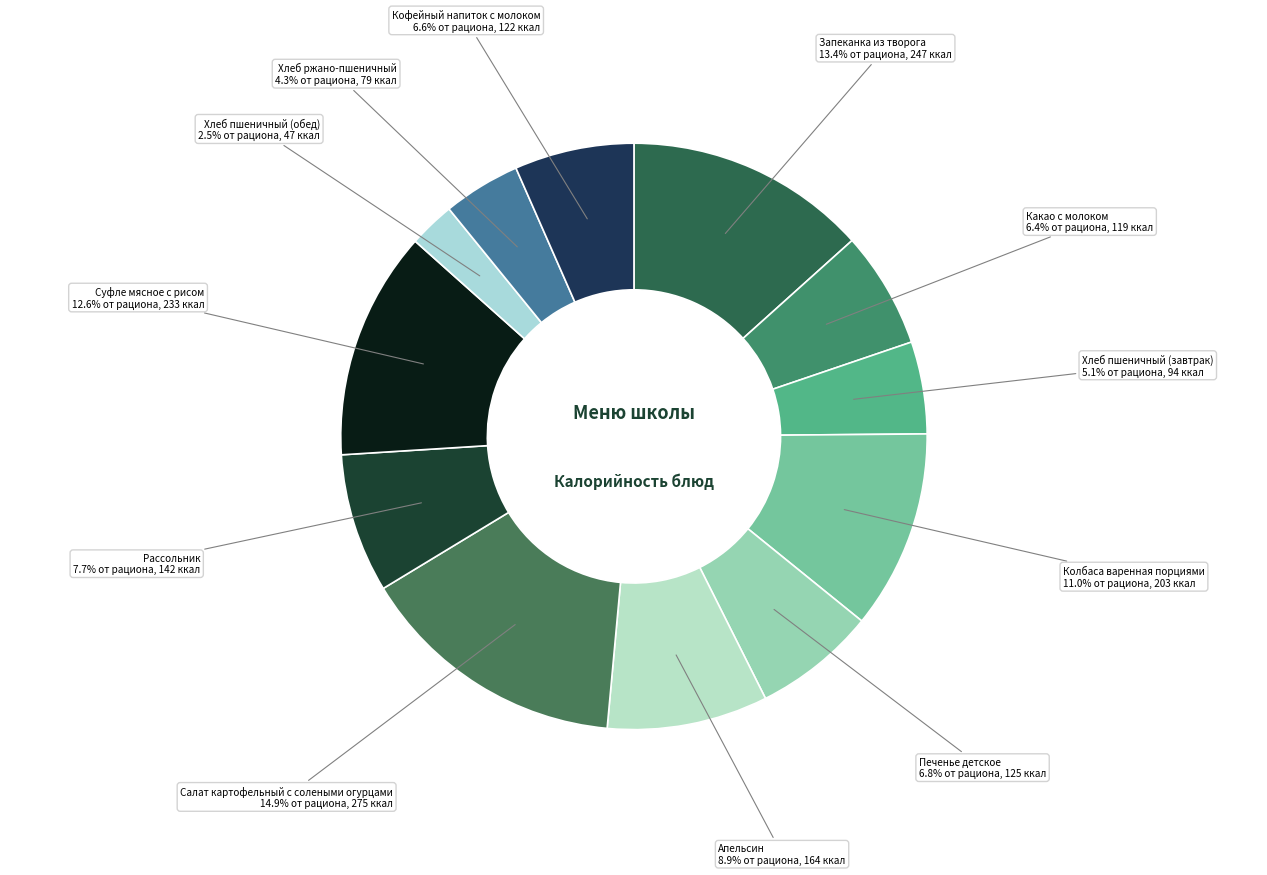

To the nearest percent, what is the difference between the largest and smallest slice percentages?

12%